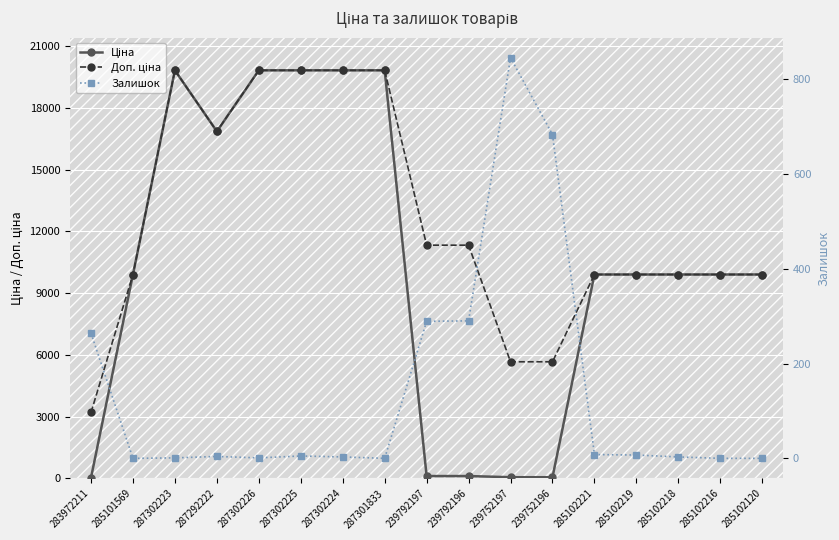

True or false: Доп. ціна has a value of 3592.9 at 285101569.

False